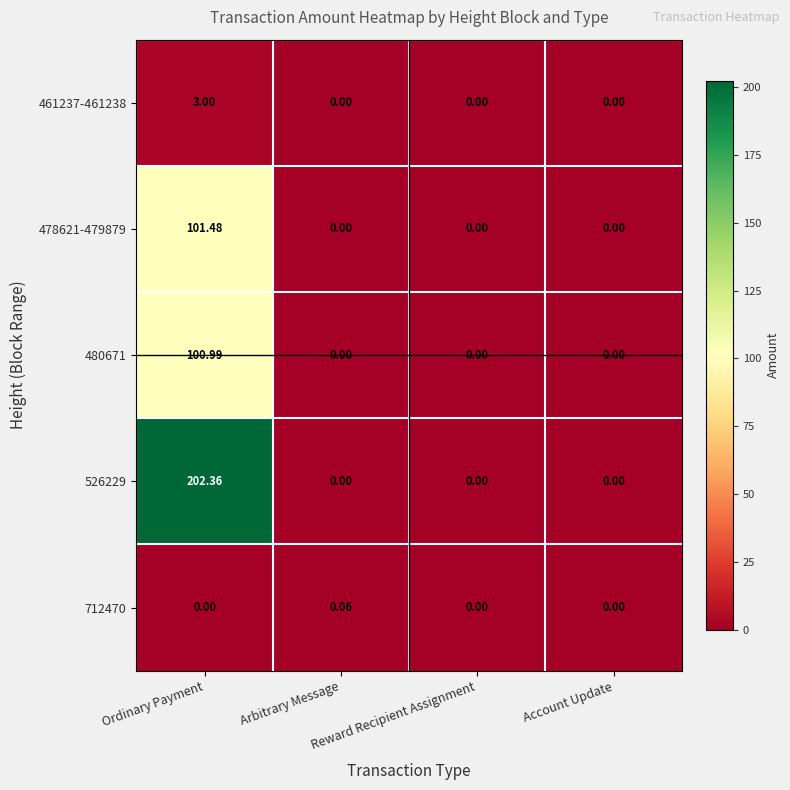

Count the number of categories in the chart.

4